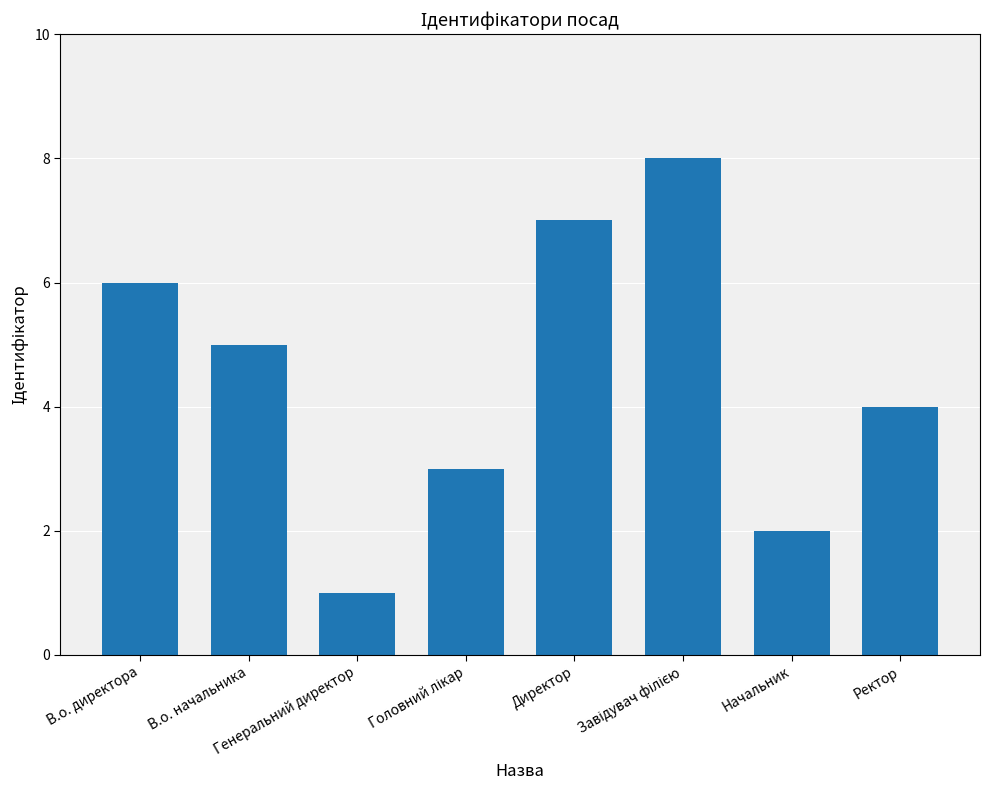

At which label is the value closest to 4?

Ректор